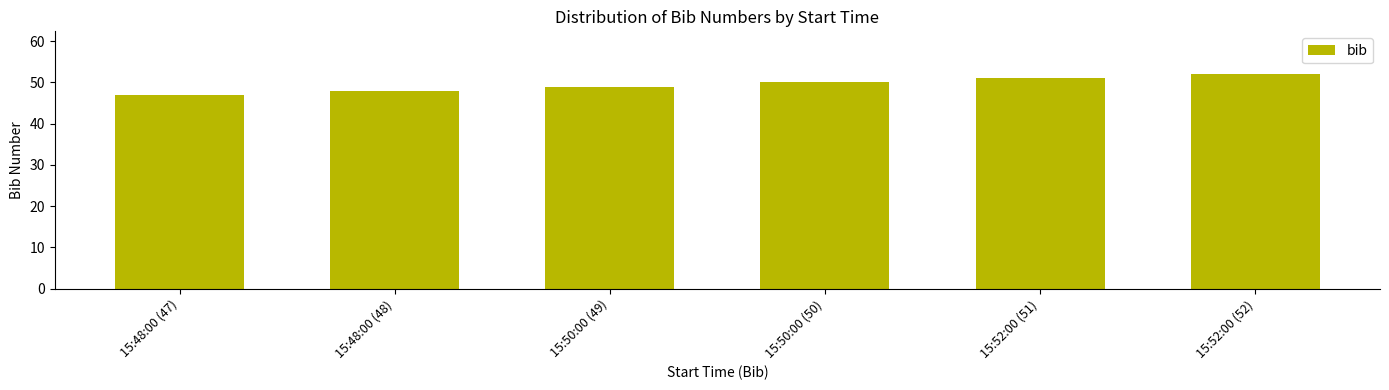

What is the greatest value displayed?

52